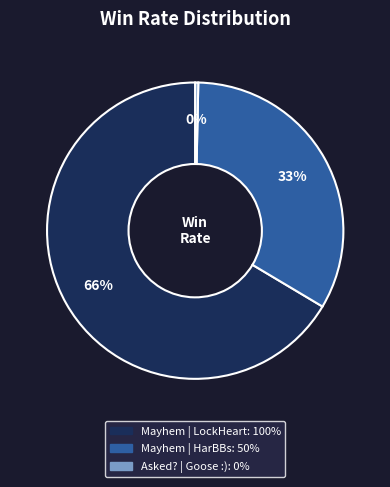

Is there any slice that represents more than half of the pie?

Yes